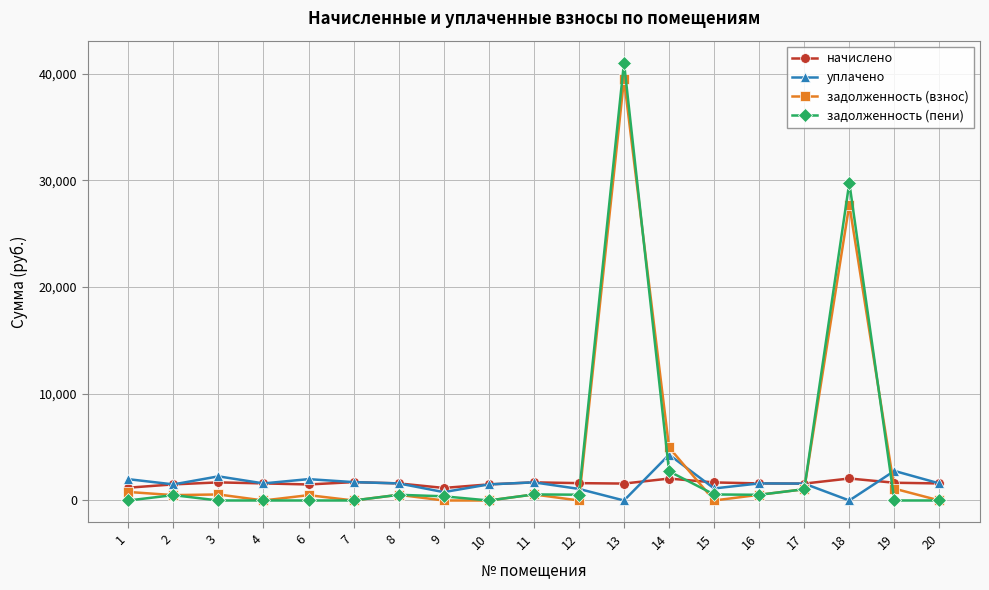

What is the difference between the second highest and second lowest values in the задолженность (пени) series?

29785.5